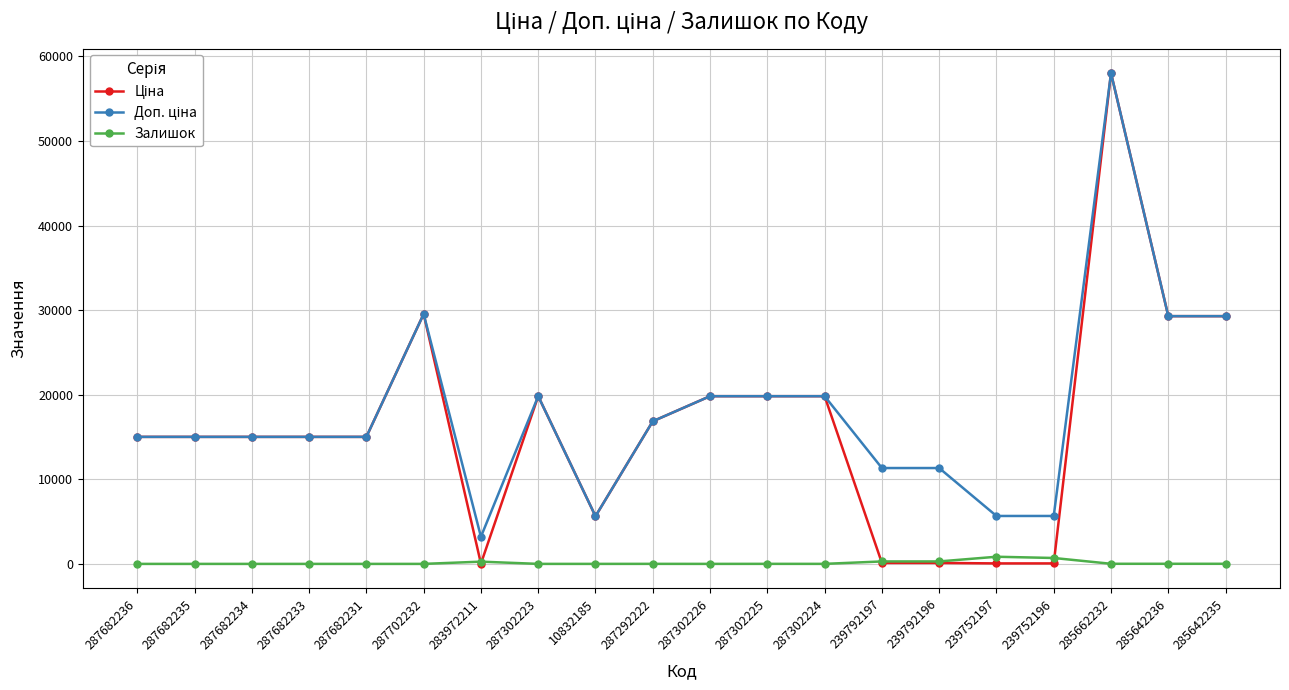

What position from the left is 285642236?

19